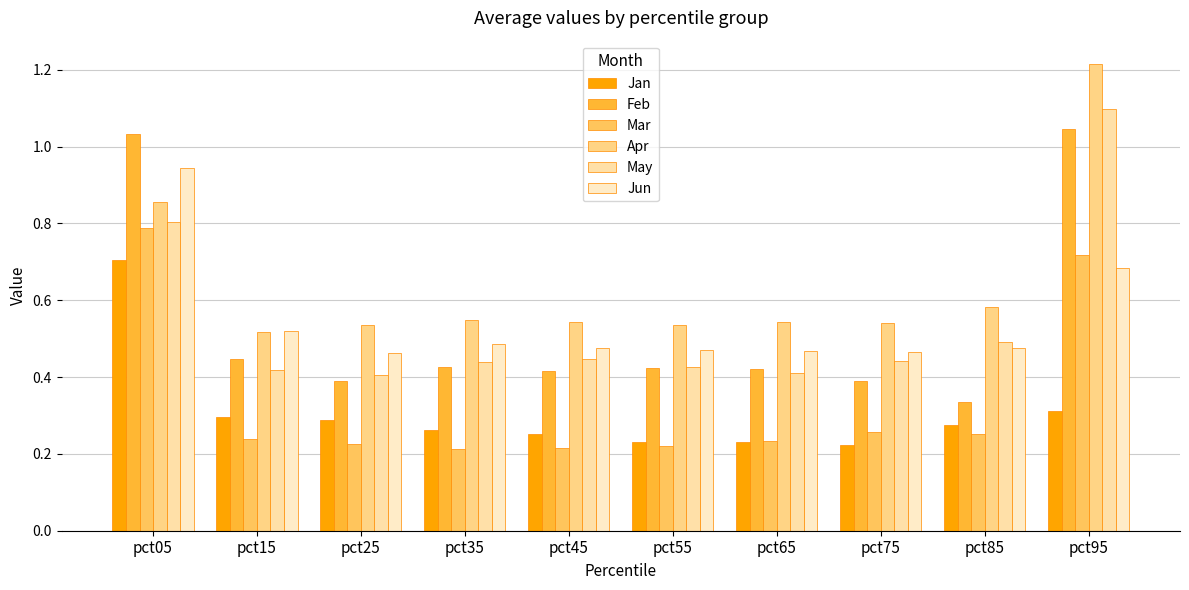

Reading right to left, transcribe all the data shown in this chart.

Jan: pct95=0.3	pct85=0.3	pct75=0.2	pct65=0.2	pct55=0.2	pct45=0.3	pct35=0.3	pct25=0.3	pct15=0.3	pct05=0.7
Feb: pct95=1.0	pct85=0.3	pct75=0.4	pct65=0.4	pct55=0.4	pct45=0.4	pct35=0.4	pct25=0.4	pct15=0.4	pct05=1.0
Mar: pct95=0.7	pct85=0.3	pct75=0.3	pct65=0.2	pct55=0.2	pct45=0.2	pct35=0.2	pct25=0.2	pct15=0.2	pct05=0.8
Apr: pct95=1.2	pct85=0.6	pct75=0.5	pct65=0.5	pct55=0.5	pct45=0.5	pct35=0.5	pct25=0.5	pct15=0.5	pct05=0.9
May: pct95=1.1	pct85=0.5	pct75=0.4	pct65=0.4	pct55=0.4	pct45=0.4	pct35=0.4	pct25=0.4	pct15=0.4	pct05=0.8
Jun: pct95=0.7	pct85=0.5	pct75=0.5	pct65=0.5	pct55=0.5	pct45=0.5	pct35=0.5	pct25=0.5	pct15=0.5	pct05=0.9